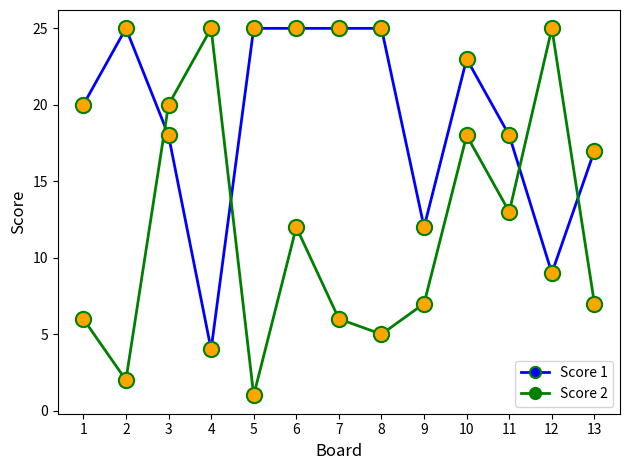

Between 1 and 10, which series saw the biggest shift?

Score 2